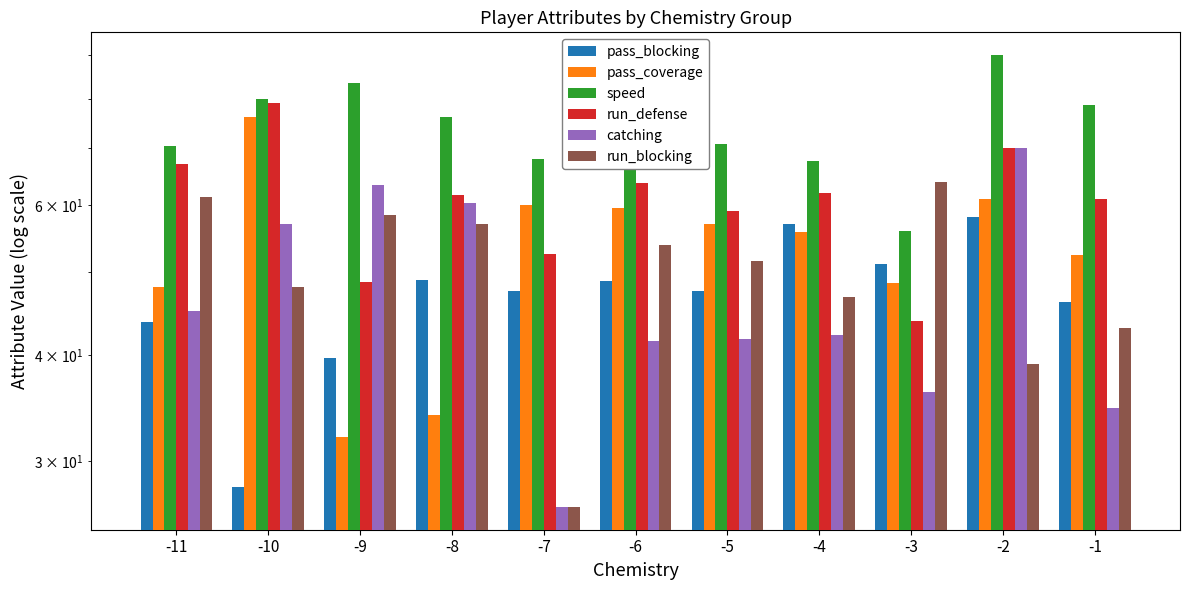

What is the lowest value of the pass_blocking series?

28.0